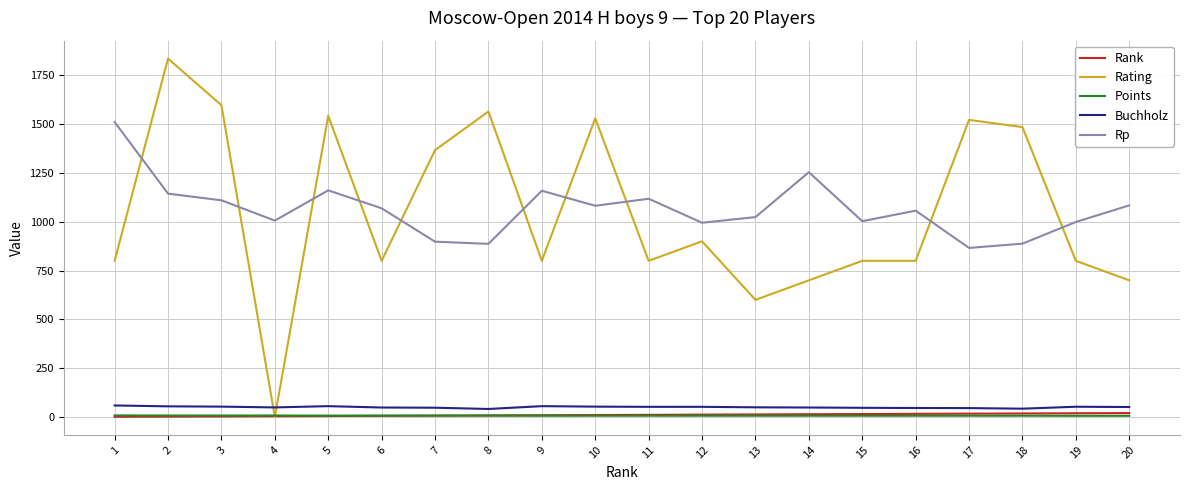

Between 2 and 4, which series saw the biggest shift?

Rating